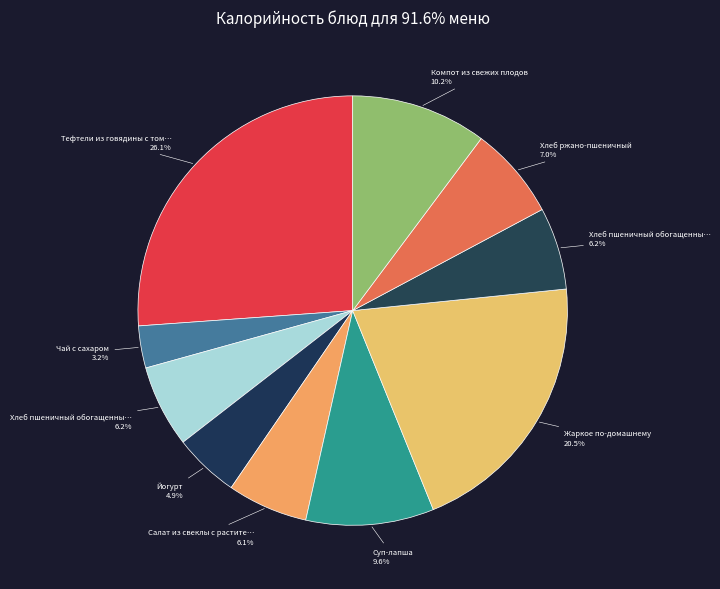

Rank the categories by value from highest to lowest.

Тефтели из говядины с томатным соусом, Жаркое по-домашнему, Компот из свежих плодов, Суп-лапша, Хлеб ржано-пшеничный, Хлеб пшеничный обогащенный витаминами (завтрак), Хлеб пшеничный обогащенный витаминами (обед), Салат из свеклы с растительным маслом, Йогурт, Чай с сахаром